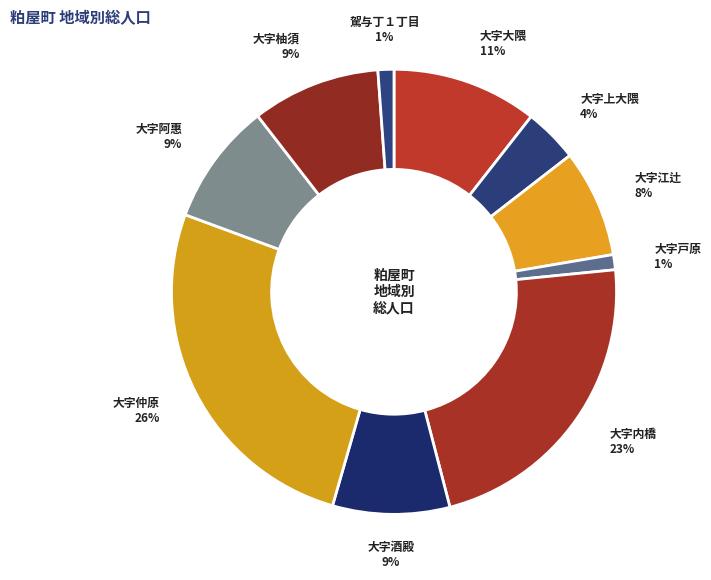

Combined, do 大字江辻 and 大字柚須 account for over 50%?

No